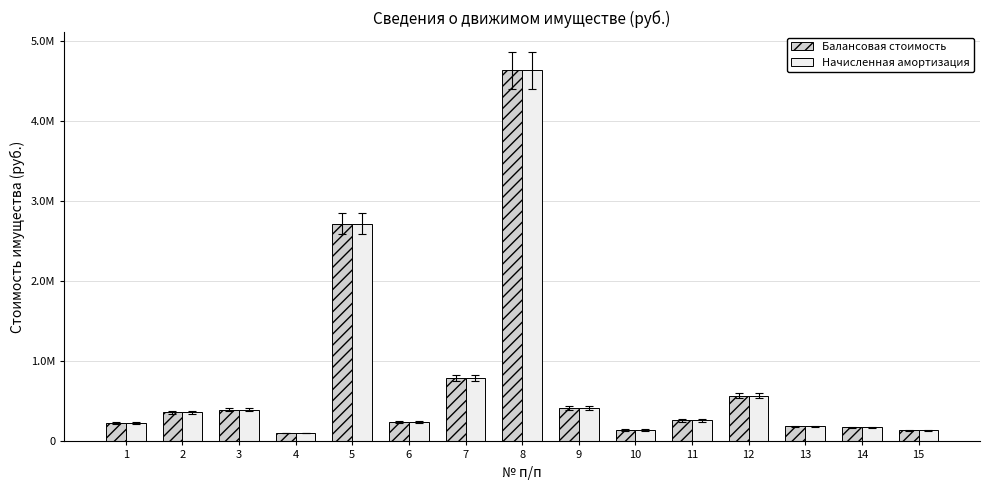

At which category is the sum across all series the highest?

8